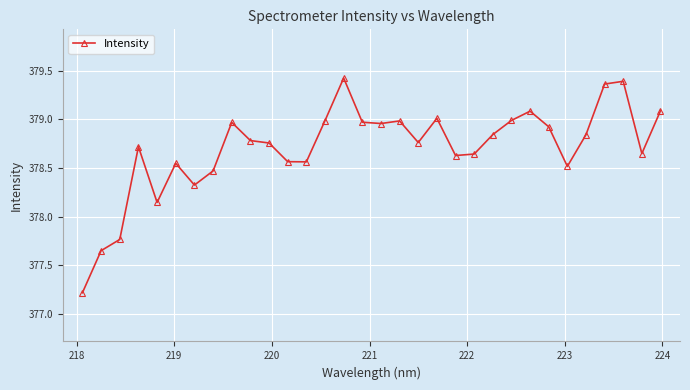

What is the value of the 4th point from the left?

378.7